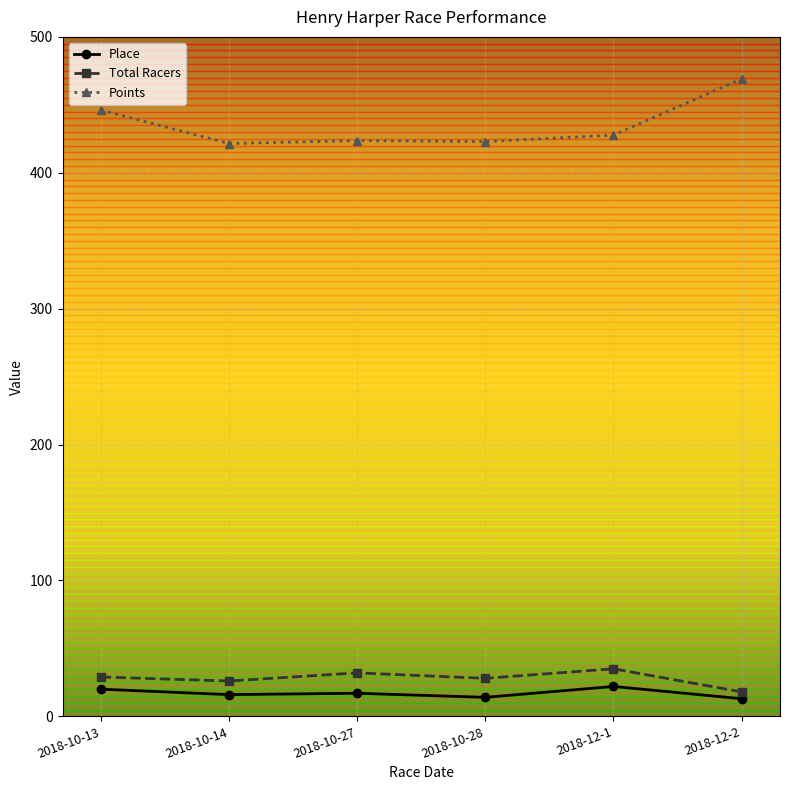

True or false: Place has more than 2 interior local peaks.

False